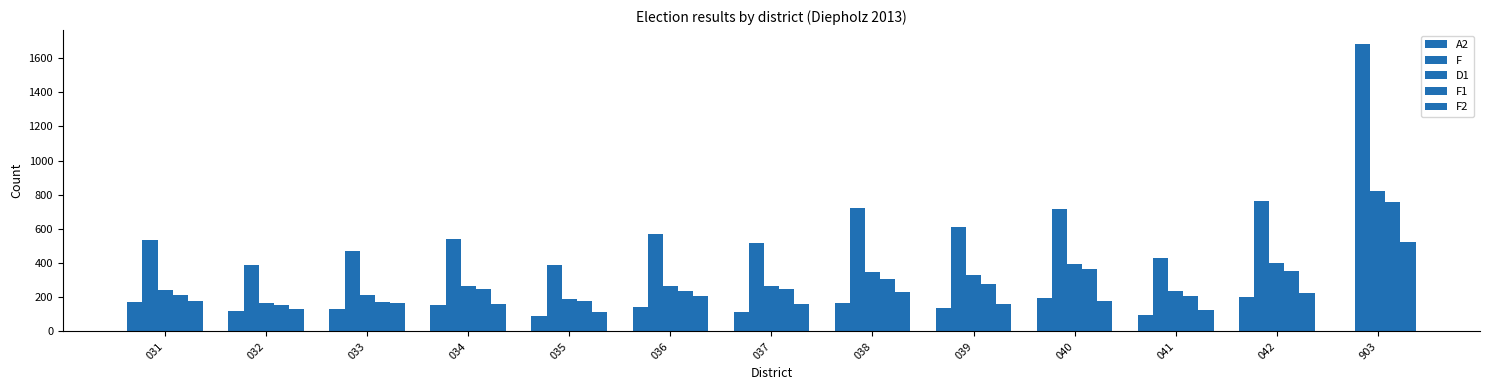

Between 037 and 903, which series saw the biggest shift?

F